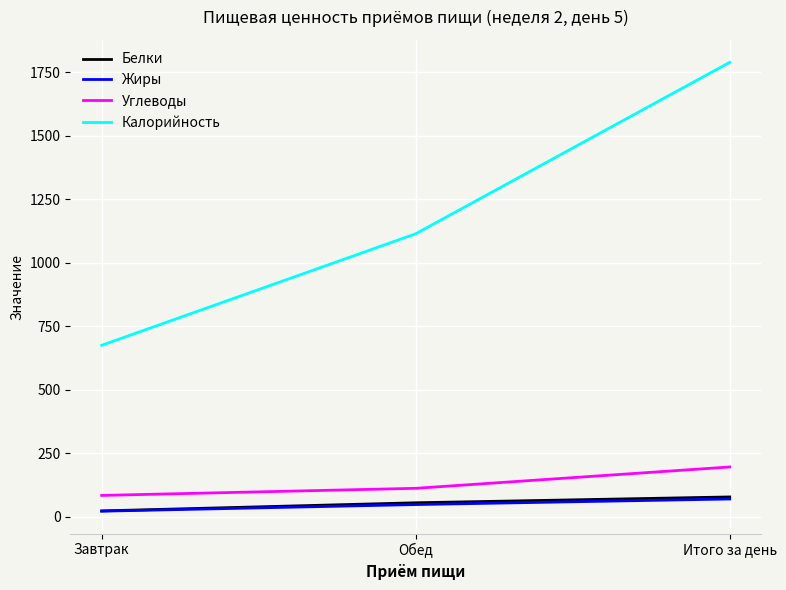

What is the greatest value displayed?

1789